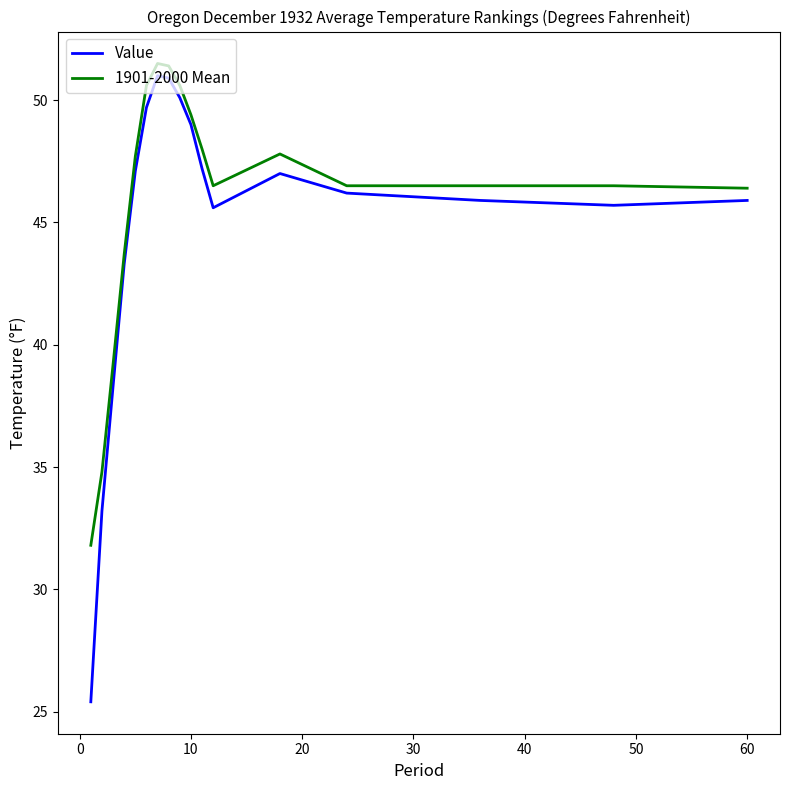

Which series has the largest range (max minus min)?

Value